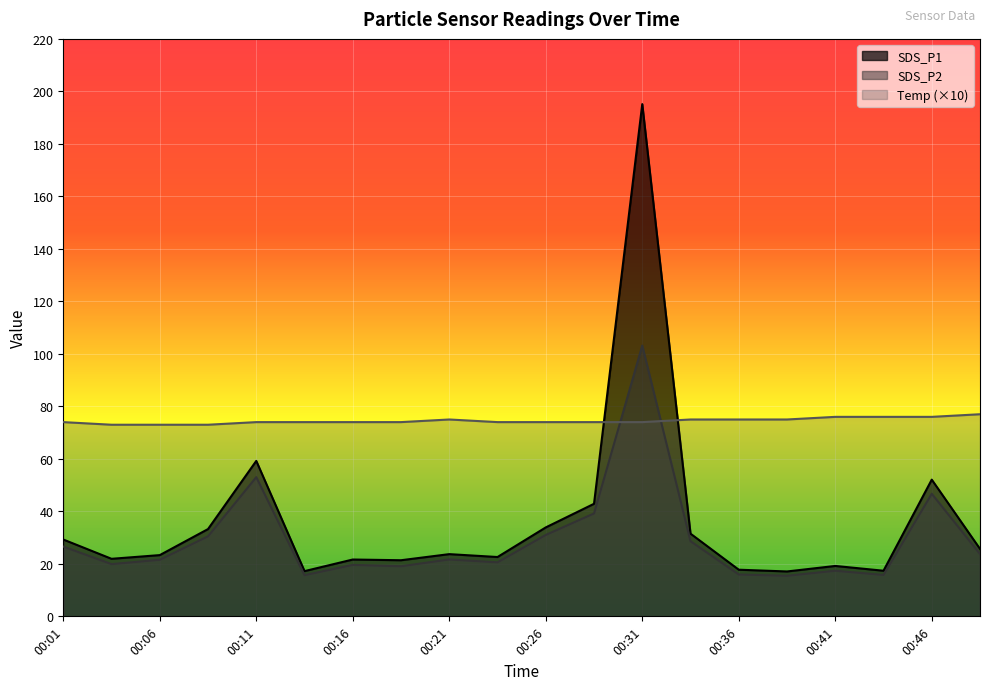

What are all the series names shown in the legend?

SDS_P1, SDS_P2, Temp (×10)